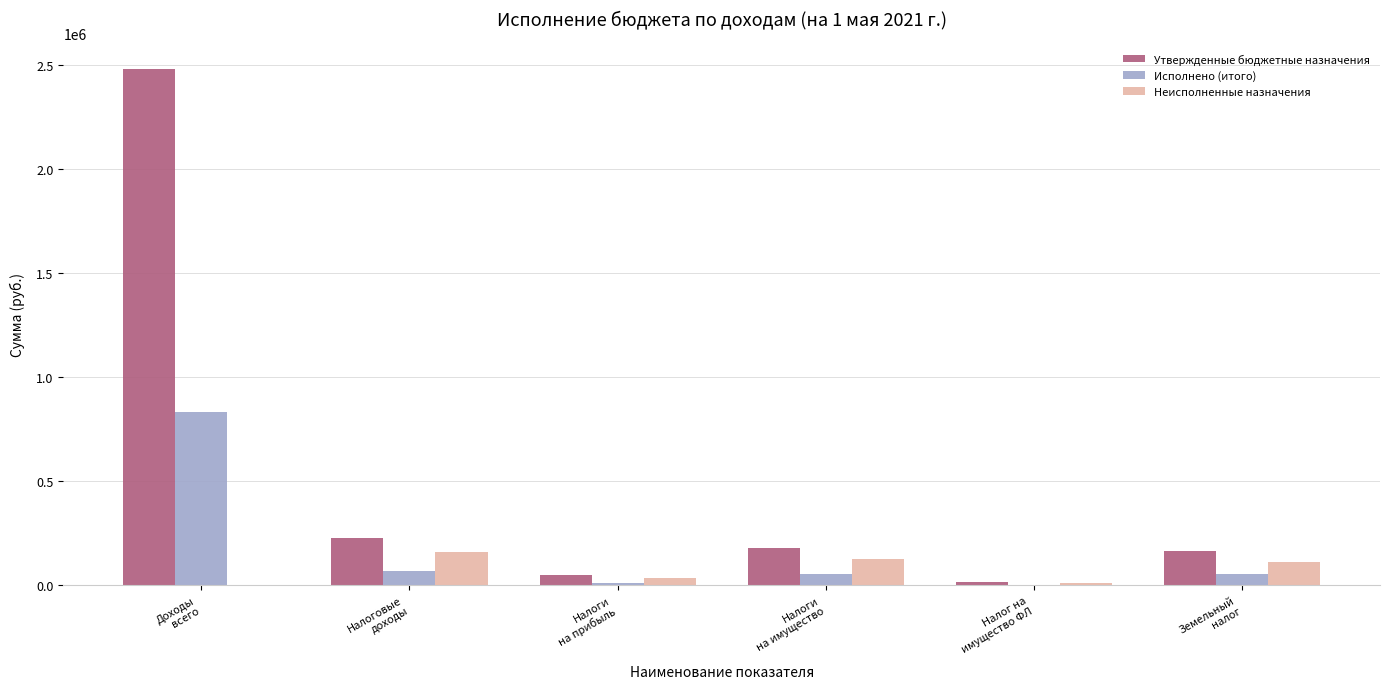

What is the maximum value shown in the chart?

2479530.0